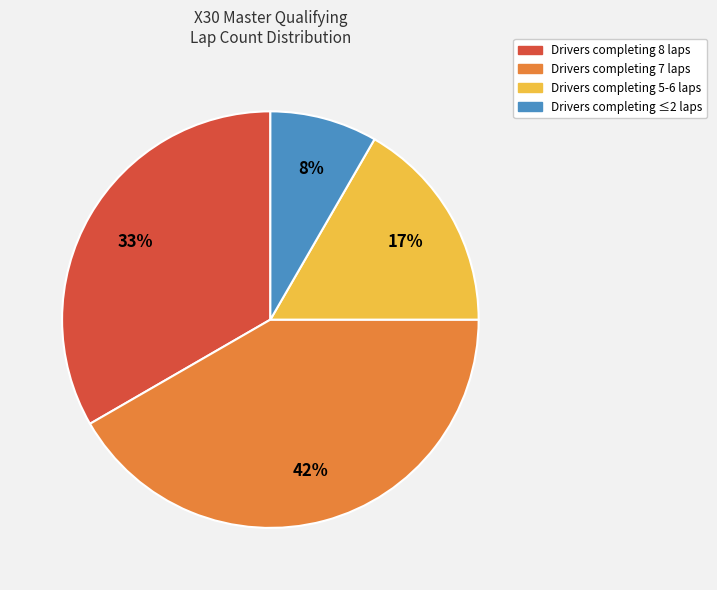

Does any single category account for the majority?

No